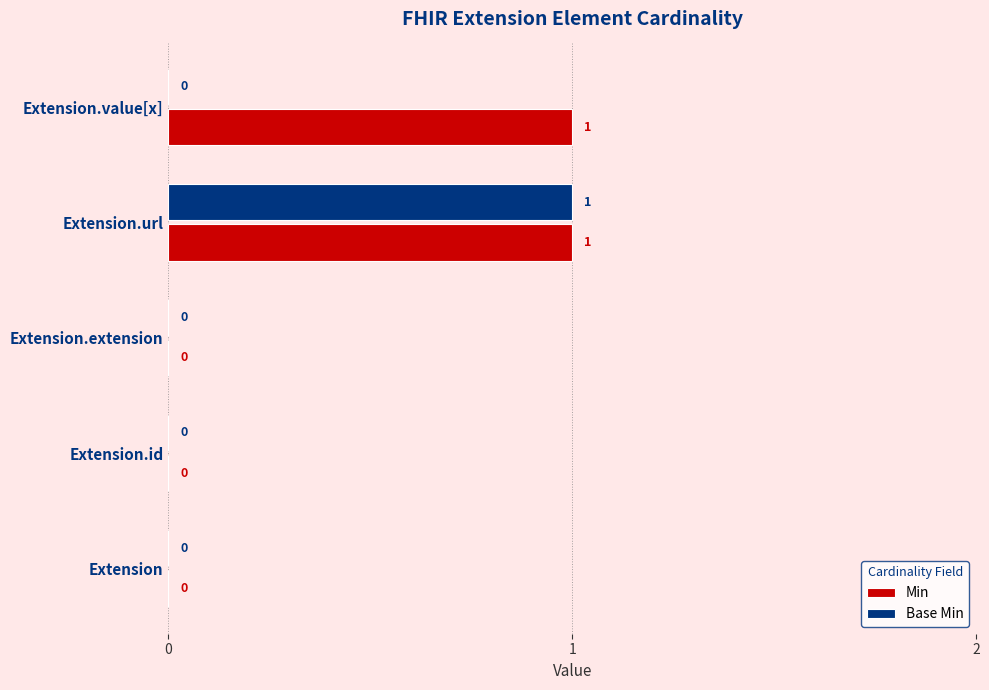

Which series changed the most between Extension and Extension.value[x]?

Min